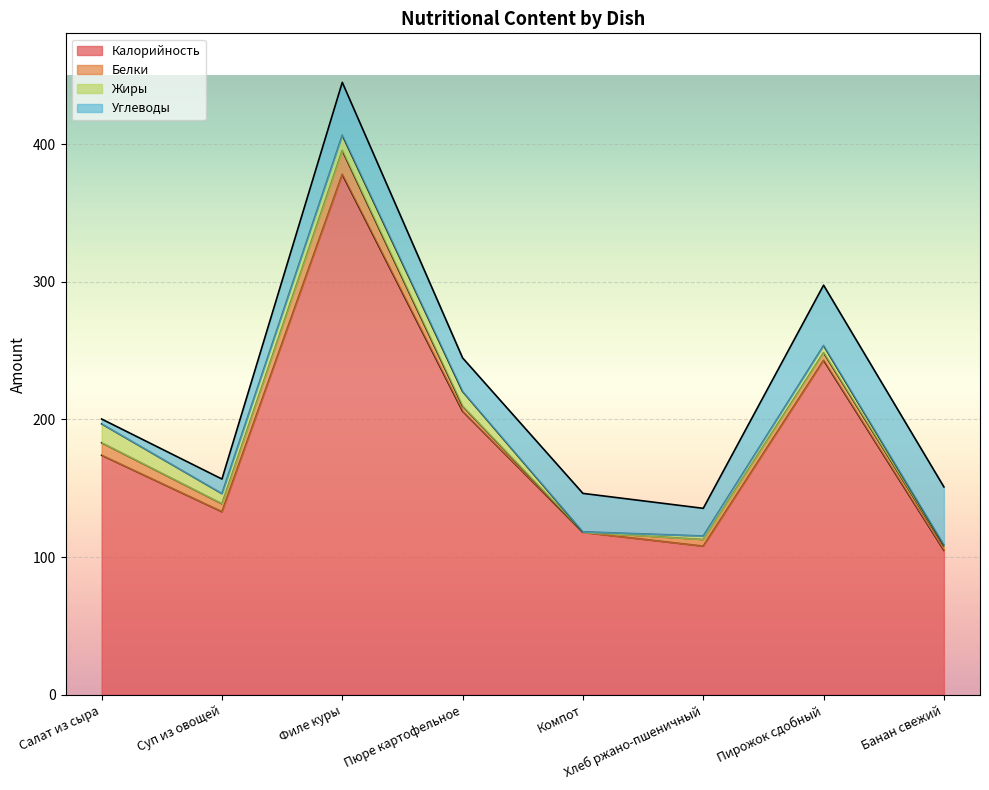

In Калорийность, how many points are lower than both neighbors (excluding endpoints)?

2